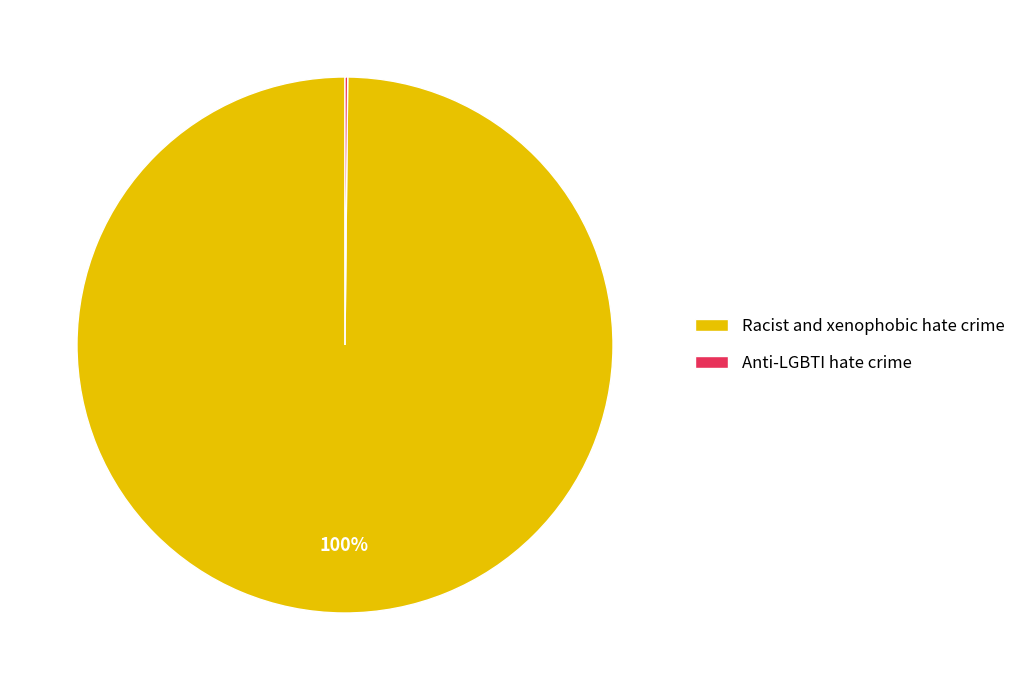

The Racist and xenophobic hate crime slice represents 100% of the pie. True or false?

True